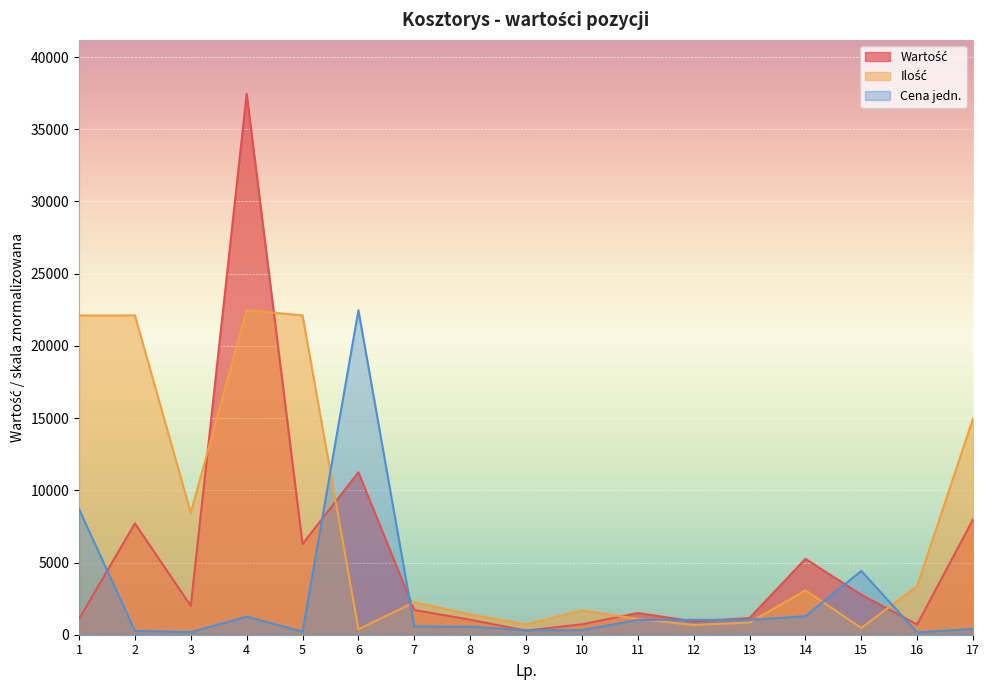

What is the sum of the Cena jedn. values at 15 and 1?

13118.7